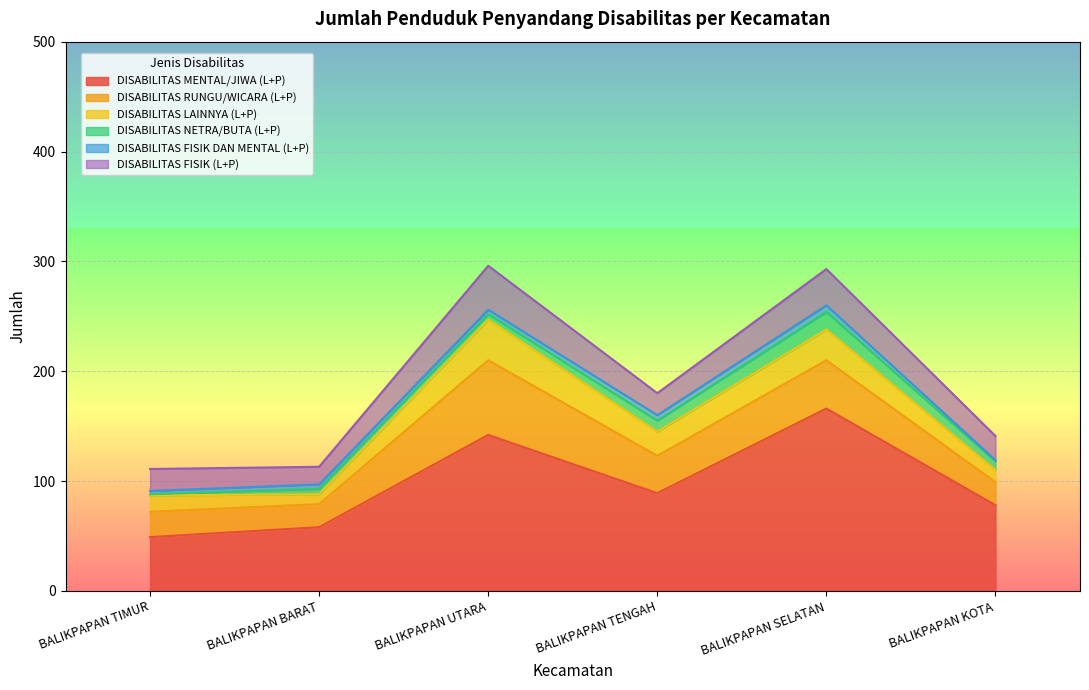

Rank the categories by DISABILITAS NETRA/BUTA (L+P) value from highest to lowest.

BALIKPAPAN SELATAN, BALIKPAPAN TENGAH, BALIKPAPAN KOTA, BALIKPAPAN BARAT, BALIKPAPAN UTARA, BALIKPAPAN TIMUR